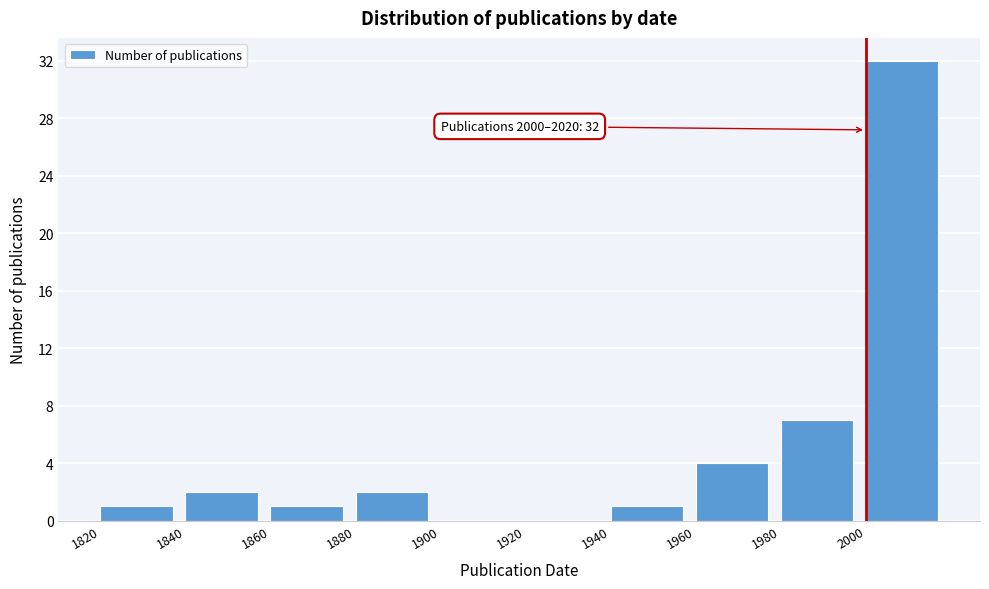

Which range on the x-axis has the tallest bar?

2000 to 2020